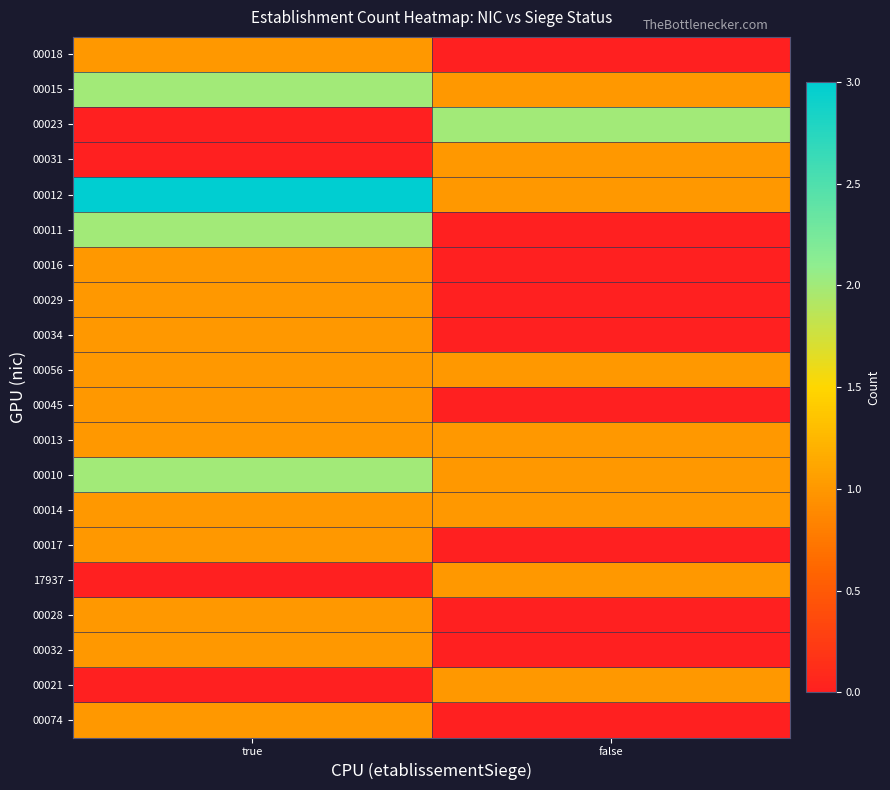

At which label does 00012 reach its minimum?

false